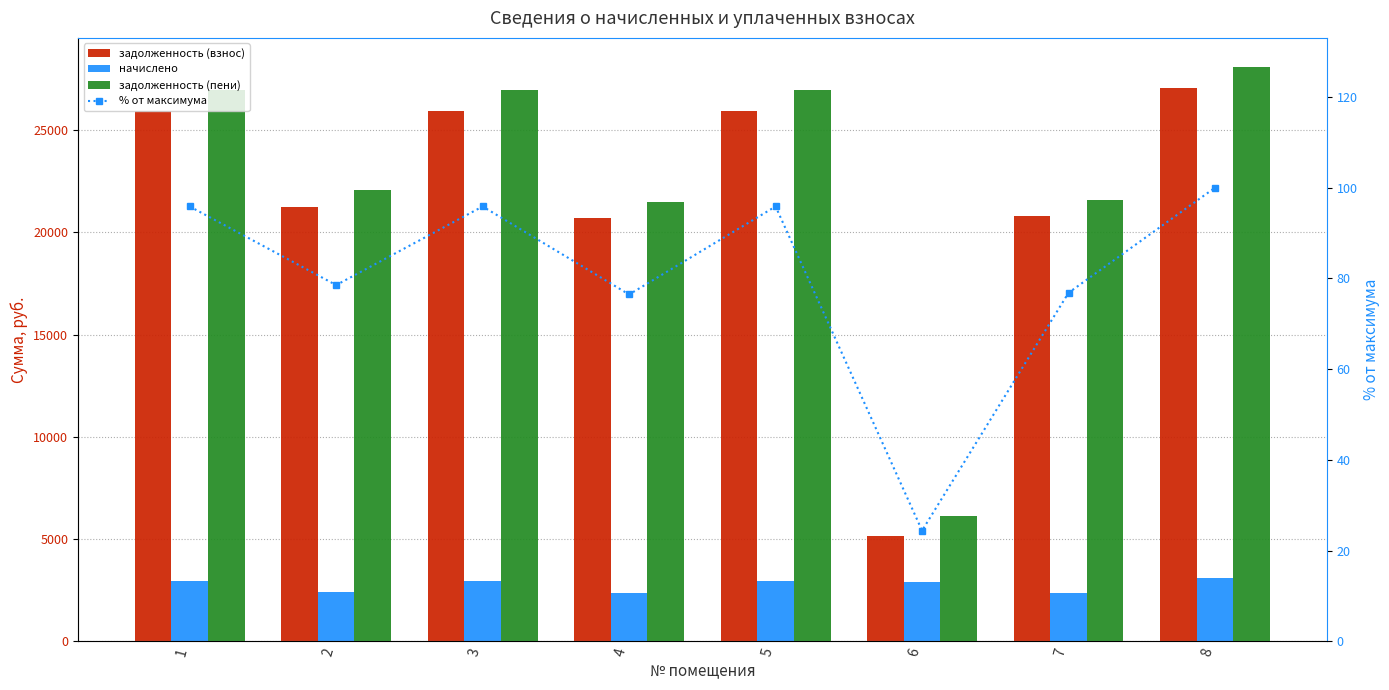

How many groups of bars are there?

8